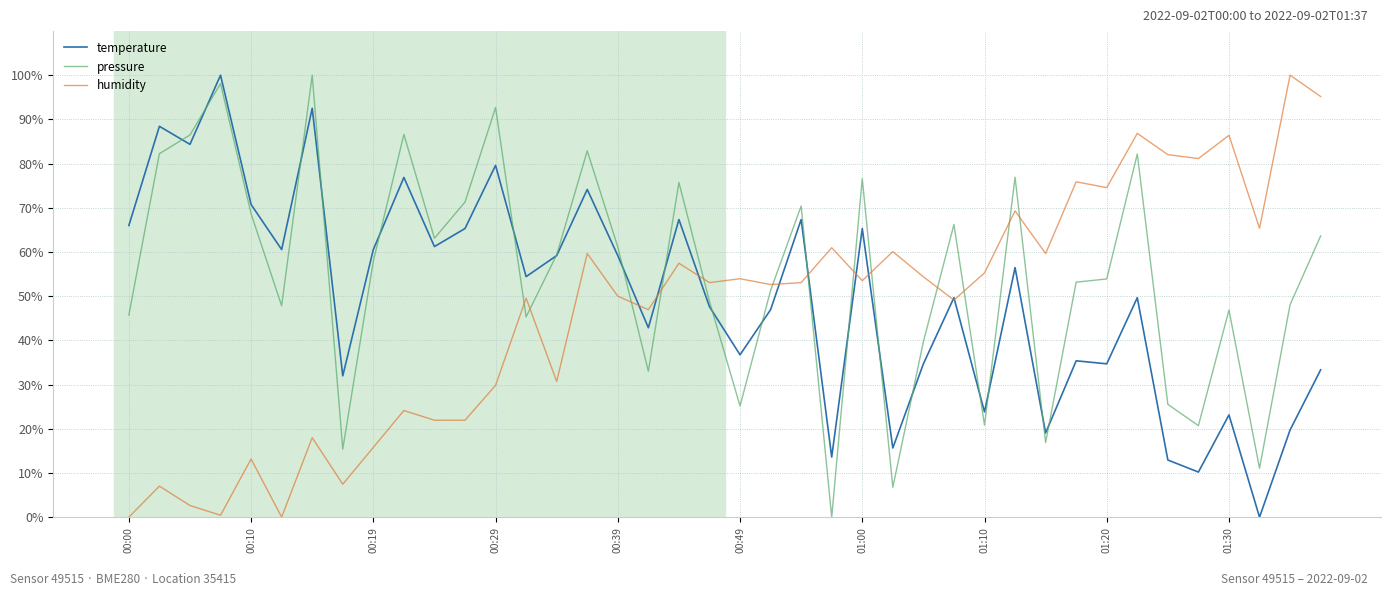

What is the difference between the second highest and minimum values in the temperature series?

92.5